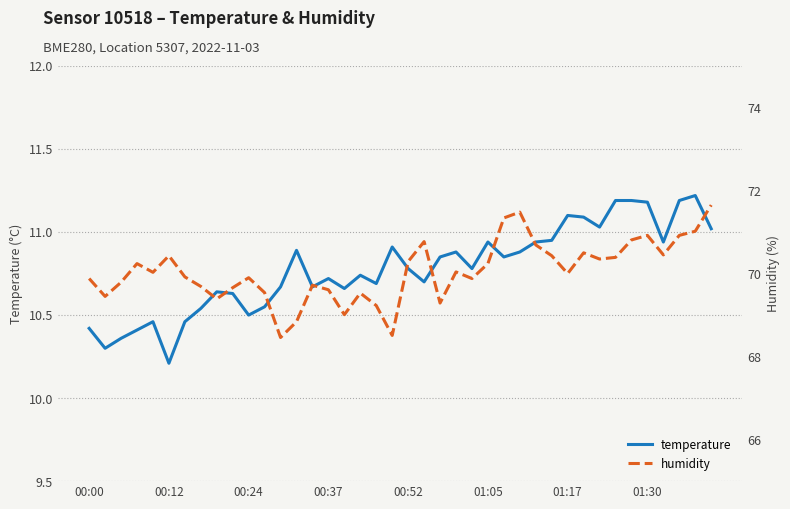

At which label does temperature reach its peak?

38